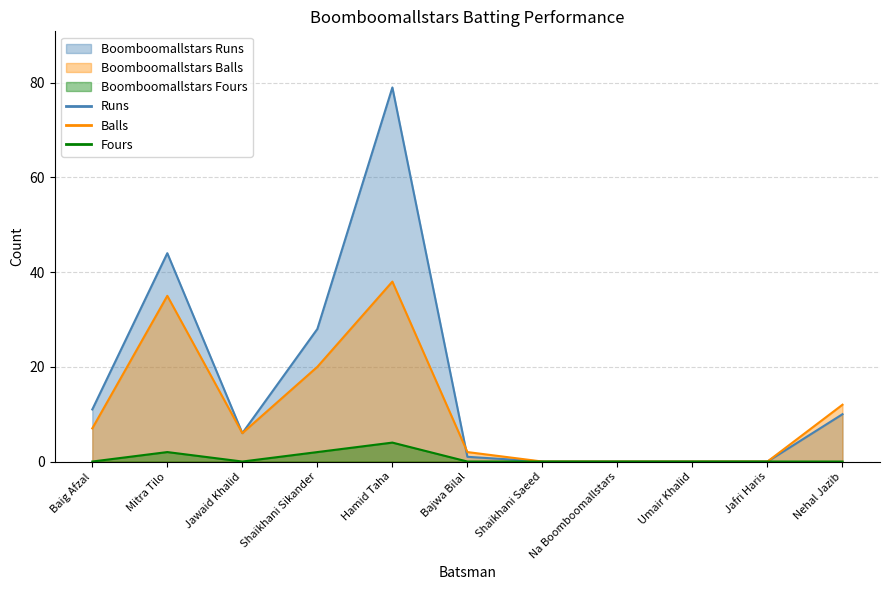

True or false: Boomboomallstars Runs and Boomboomallstars Fours intersect in this chart.

False